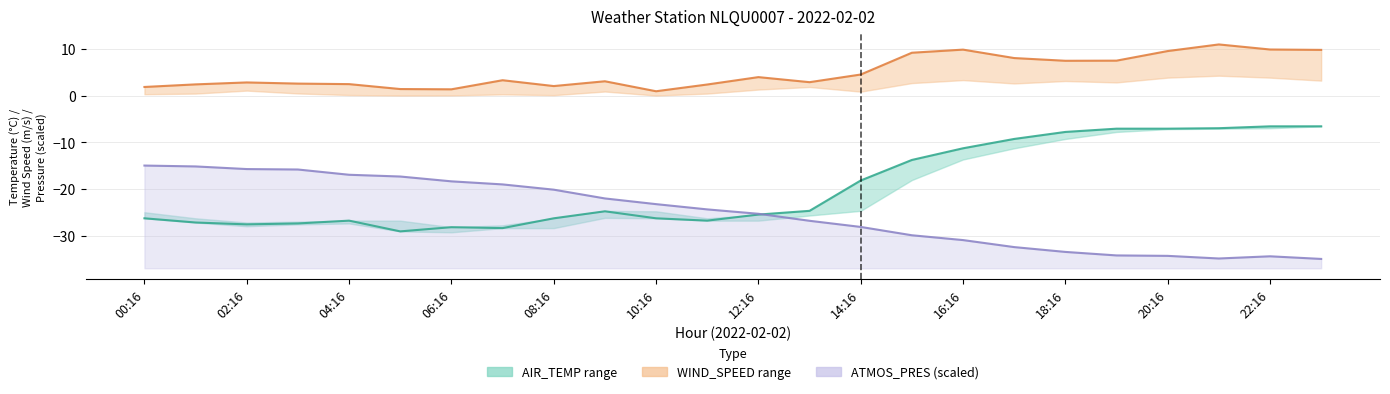

At which category does the chart reach its minimum across all series?

23